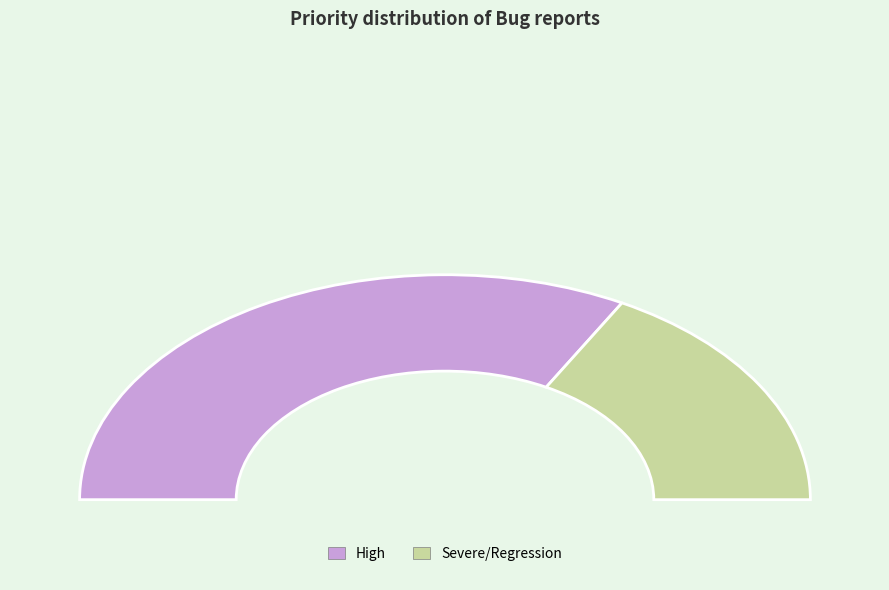

Between Severe/Regression and High, which is larger?

High